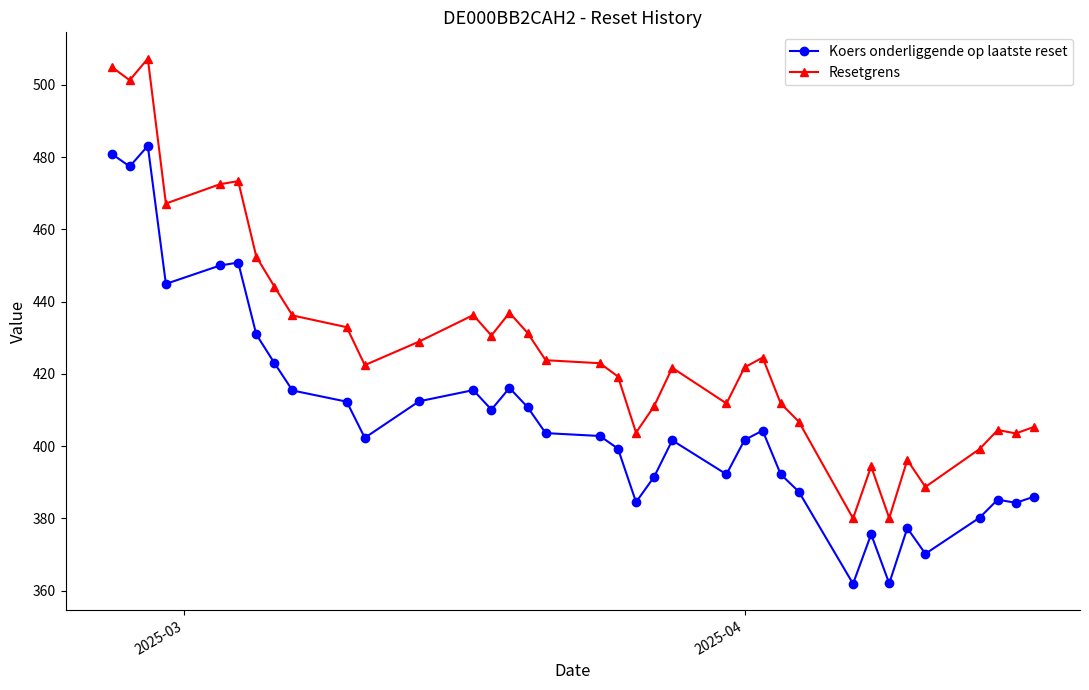

List the series in order of their peak value, lowest first.

Koers onderliggende op laatste reset, Resetgrens